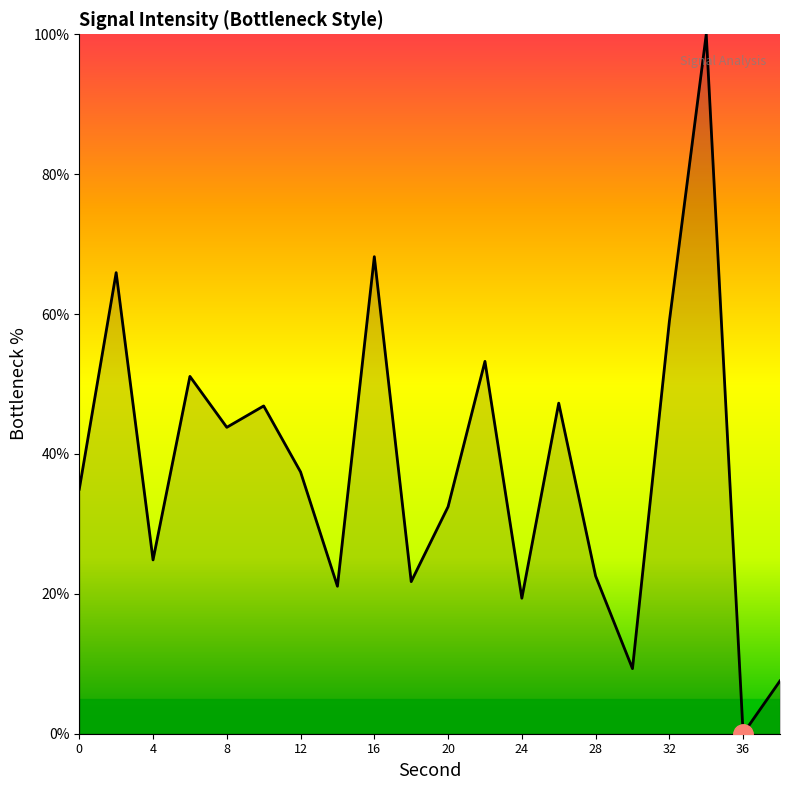

Count the number of data series in this chart.

1